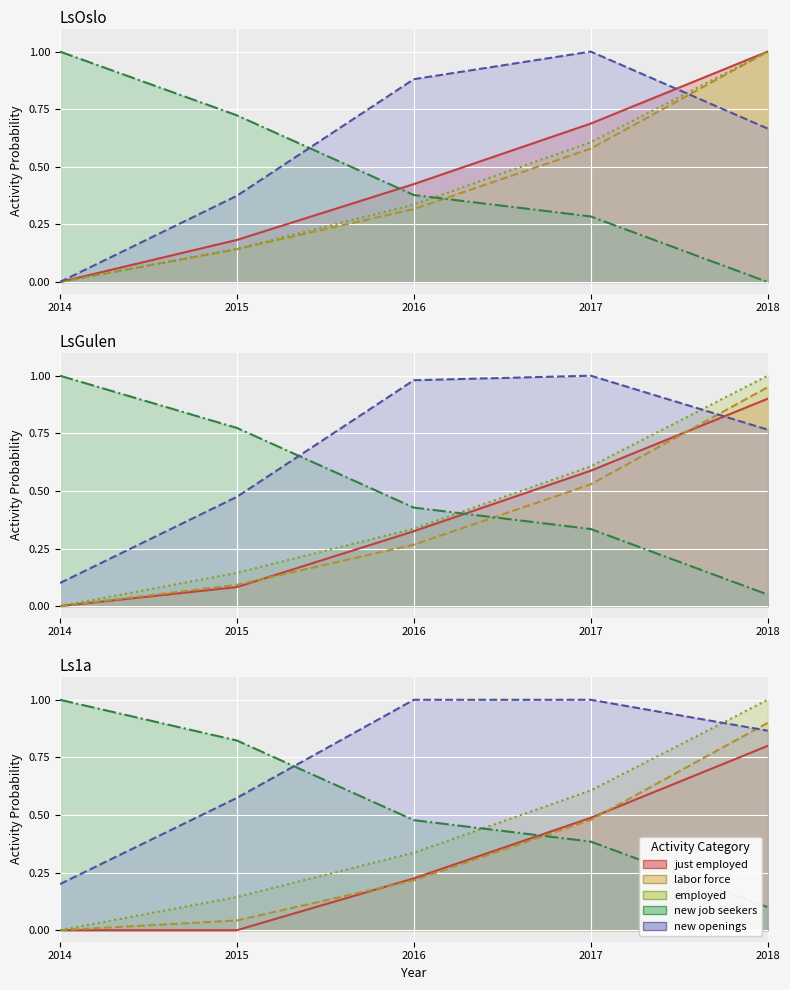

Does the chart display data point markers on the line(s)?

No